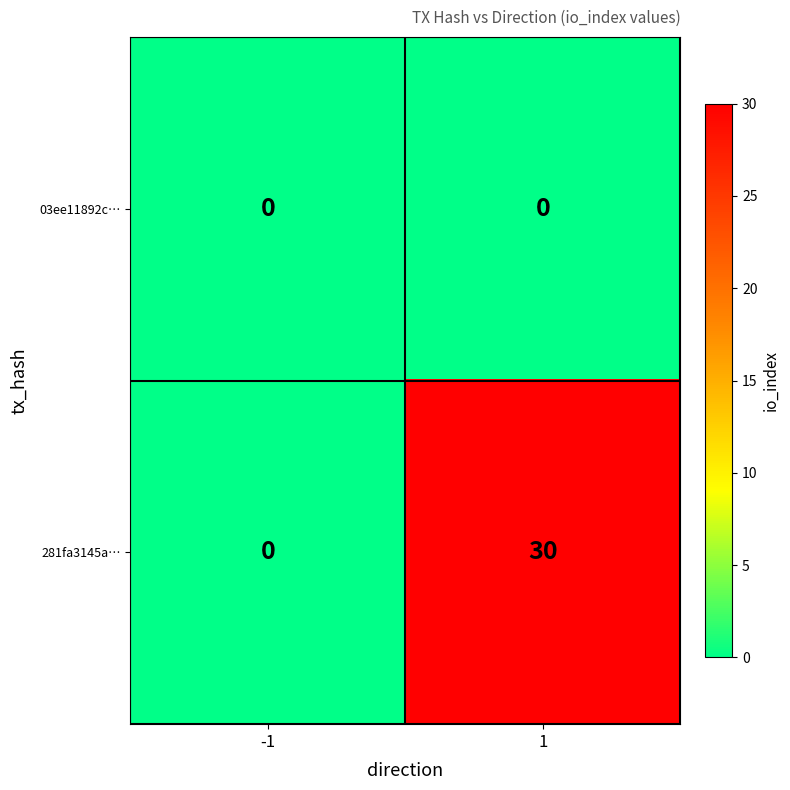

What is the maximum value shown in the chart?

30